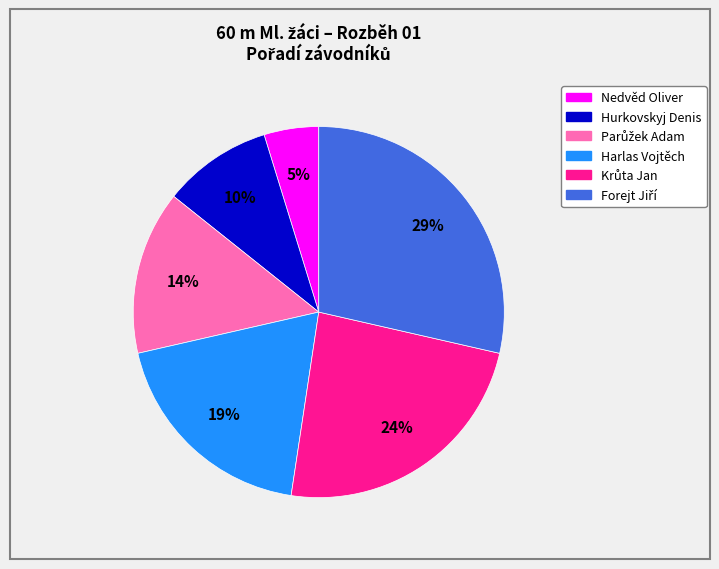

To the nearest percent, what is the difference between the largest and smallest slice percentages?

24%